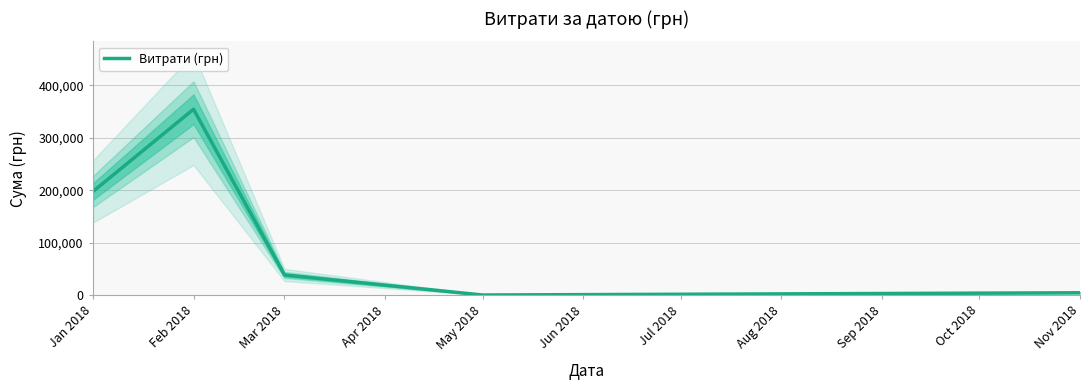

Where is the first local maximum?

Feb 2018